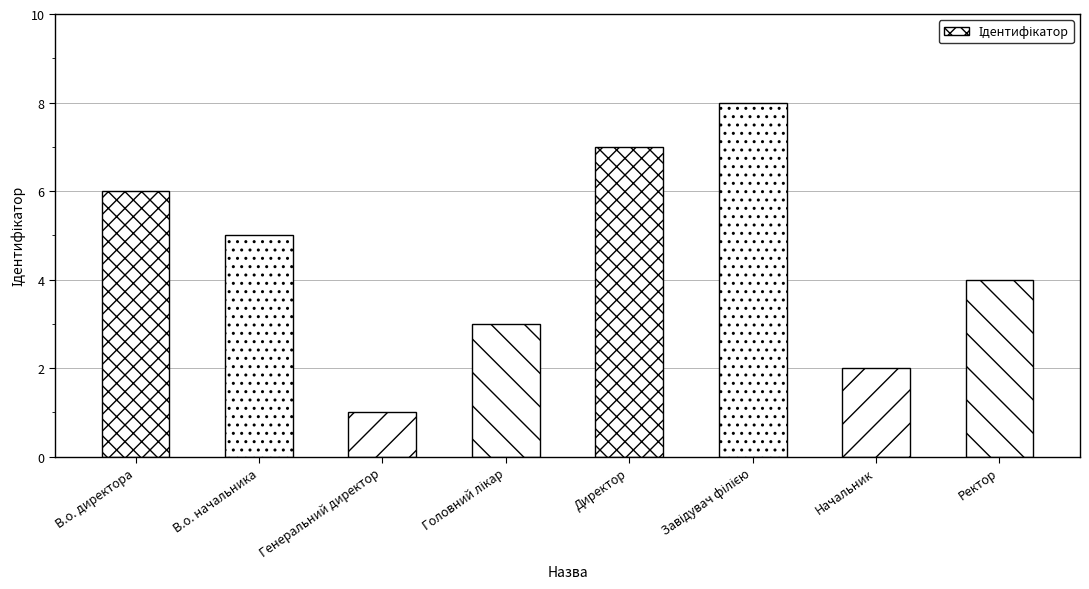

Approximately how many times larger is the value at Ректор compared to Генеральний директор?

4.0